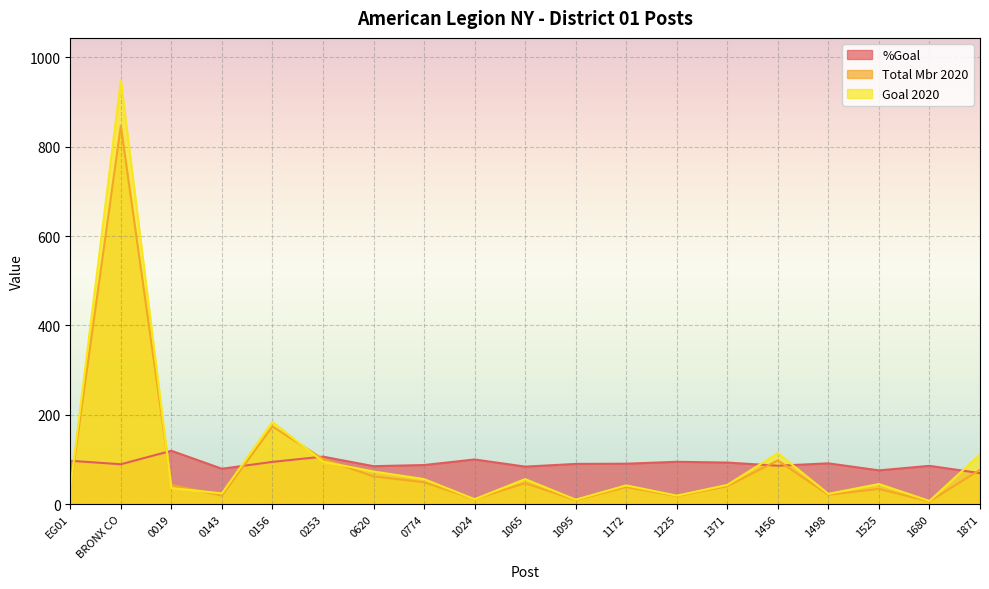

The value of Goal 2020 at 0620 is 113.5. True or false?

False